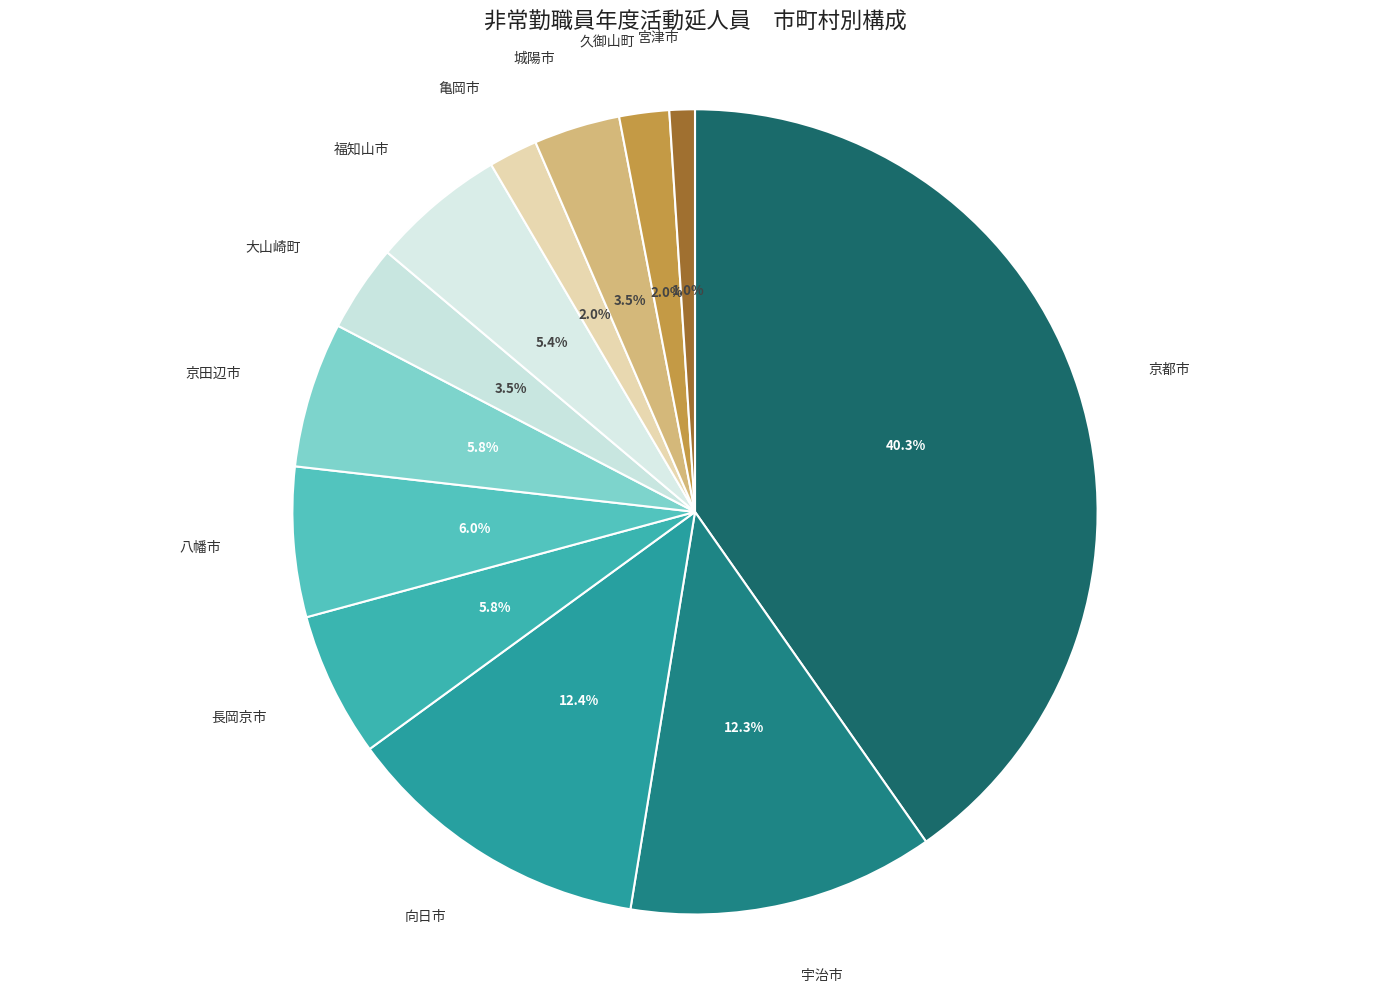

Does 久御山町 account for over 50% of the chart?

No